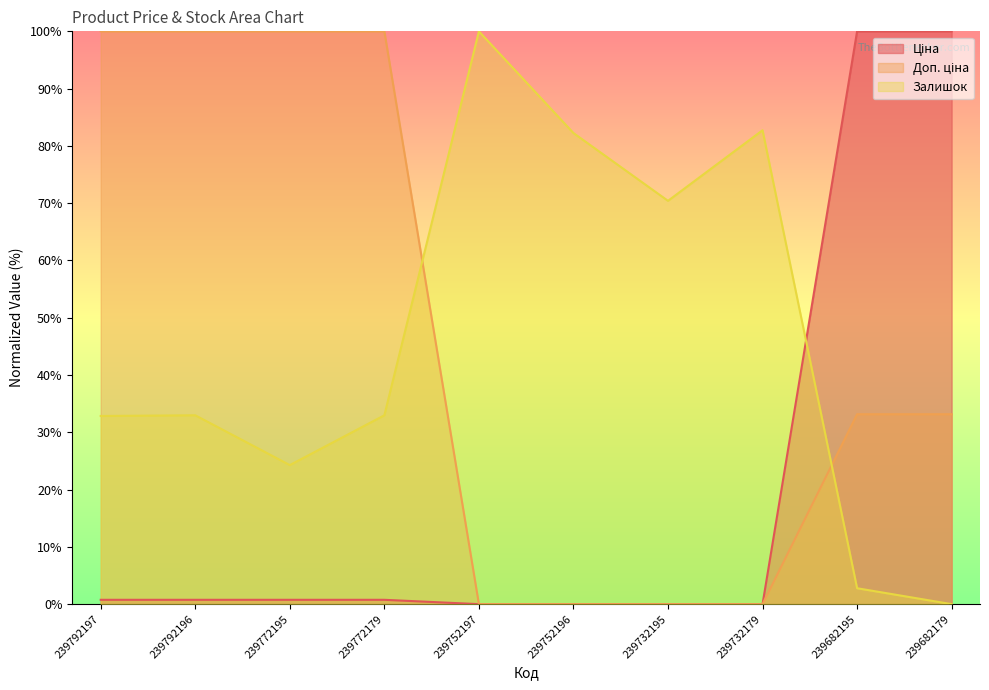

What is the value of the Ціна point at the 1st from the left?

0.8